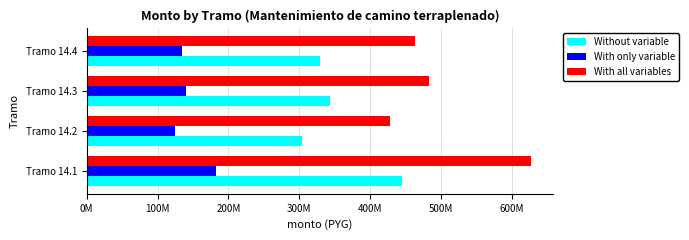

What are all the series names shown in the legend?

Without variable, With only variable, With all variables